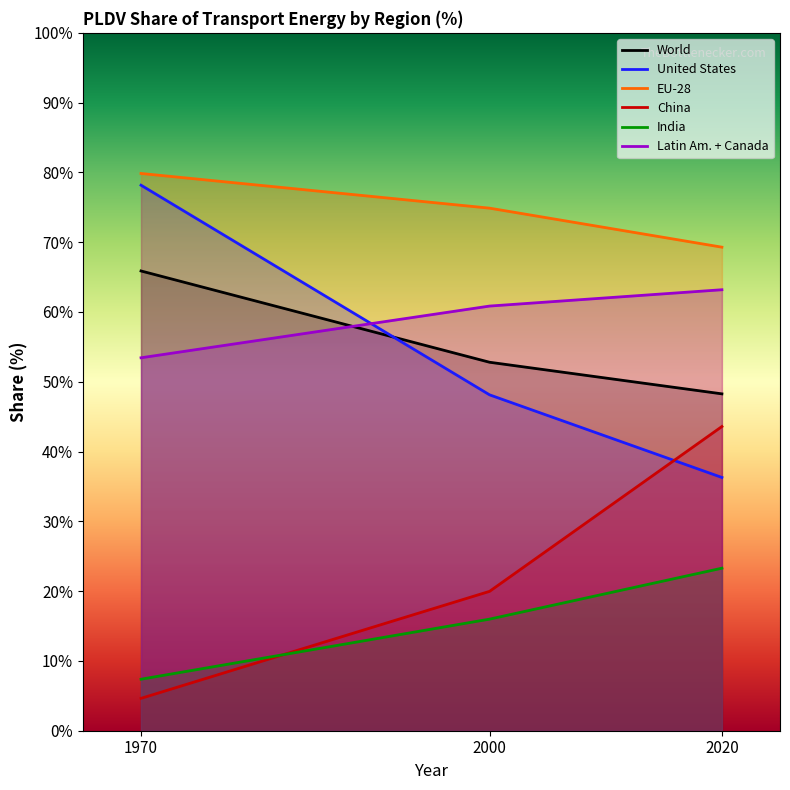

Which category has the lowest value in the Latin Am. + Canada series?

1970